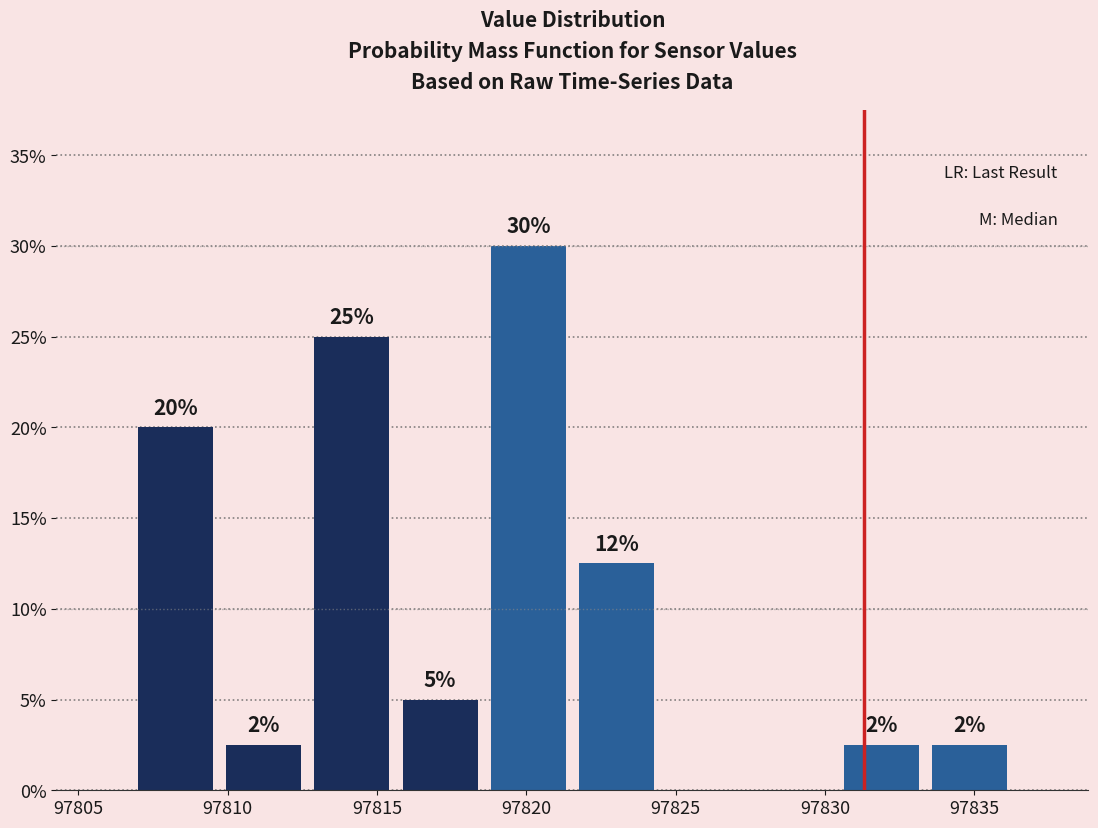

Over which range of the x-axis is the bar tallest?

97818.5 to 97821.5